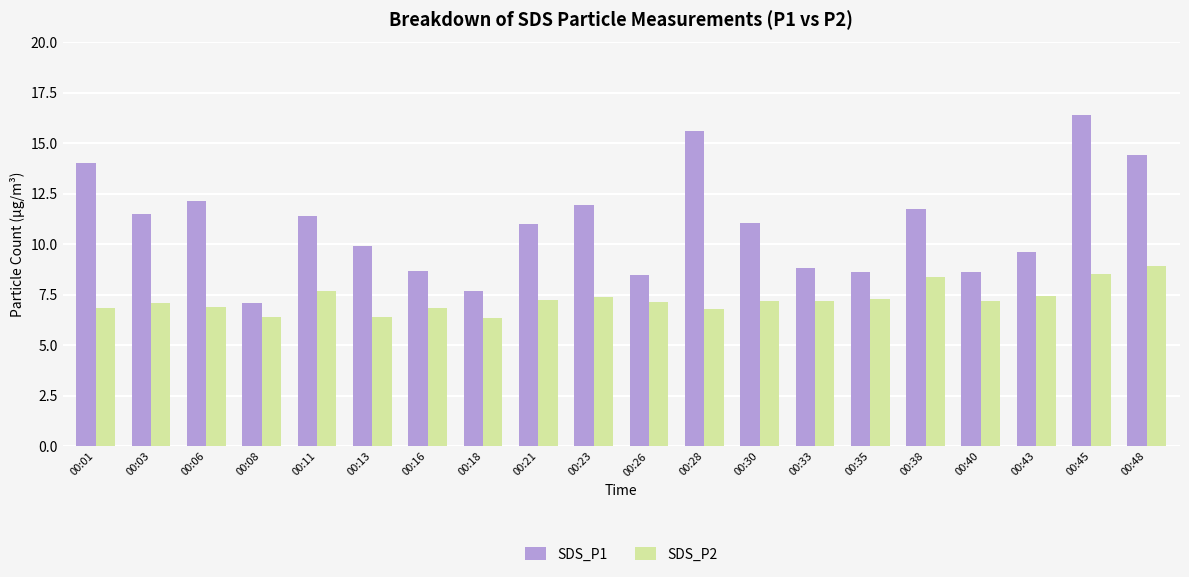

Does the chart contain any negative values?

No